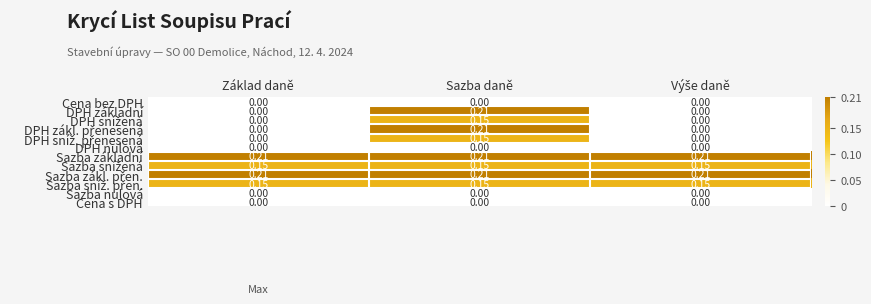

At how many categories does at least one series exceed 0?

3